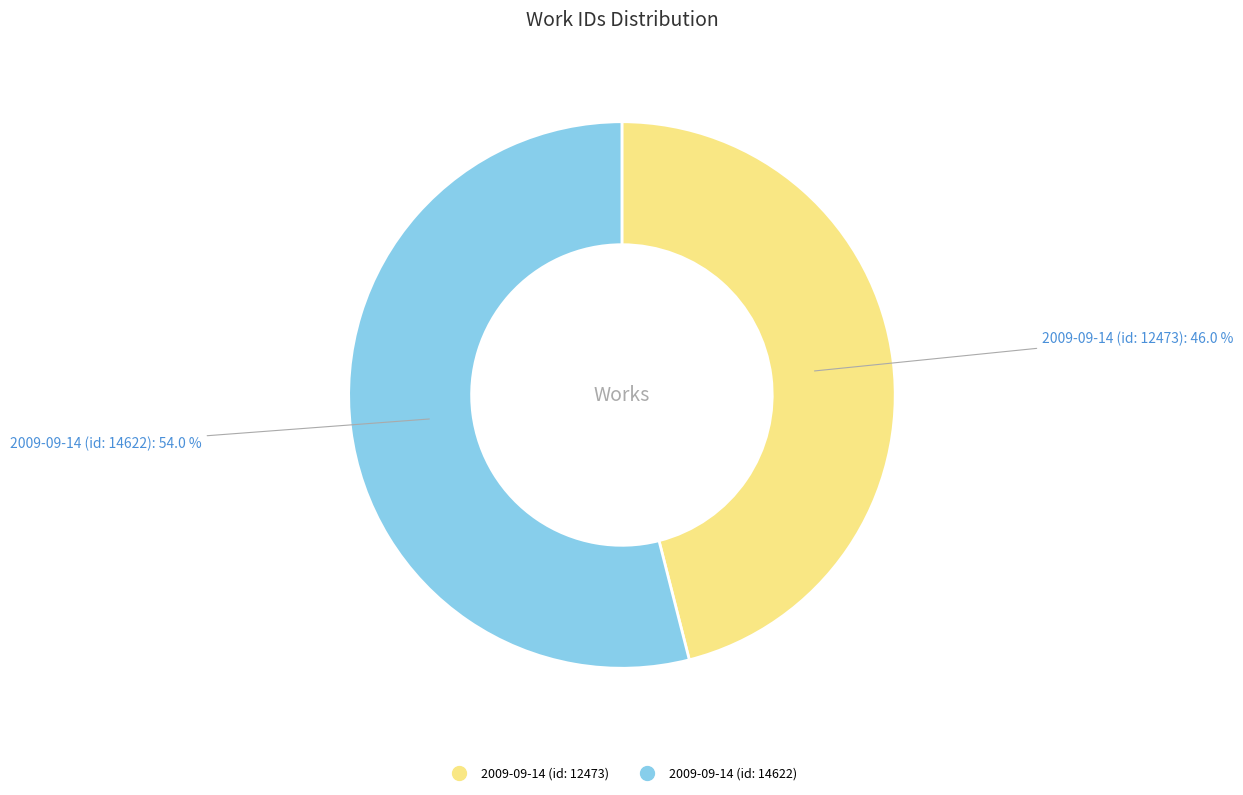

To the nearest percent, what portion does 2009-09-14 (id: 12473) represent?

46%